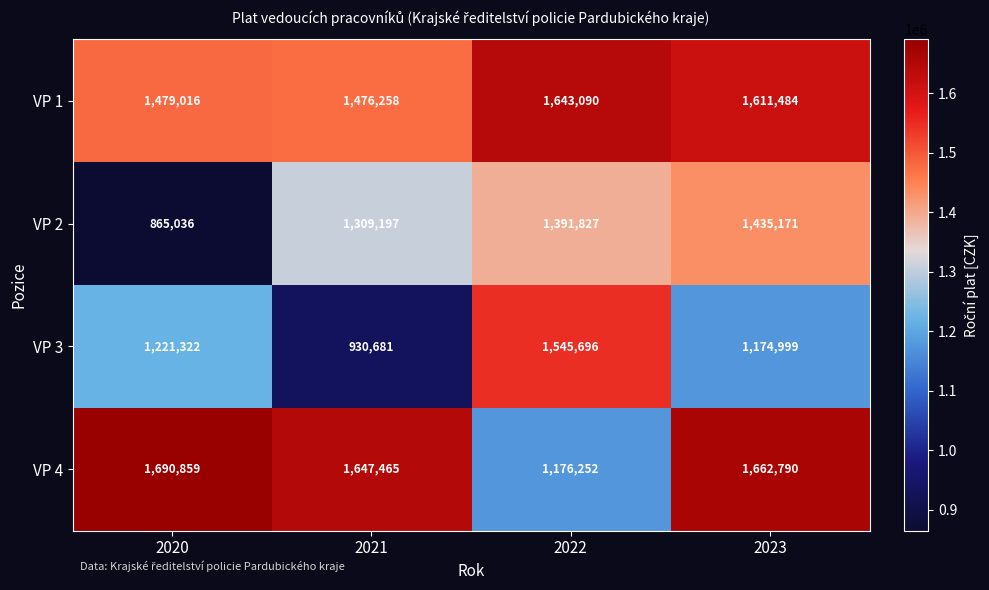

What is the approximate value of VP 1 at 2023, to the nearest 50?

1611500